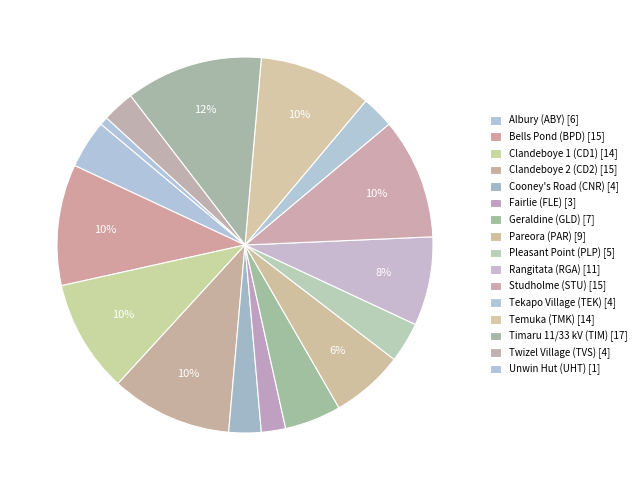

Does Twizel Village (TVS) represent more than half of the total?

No